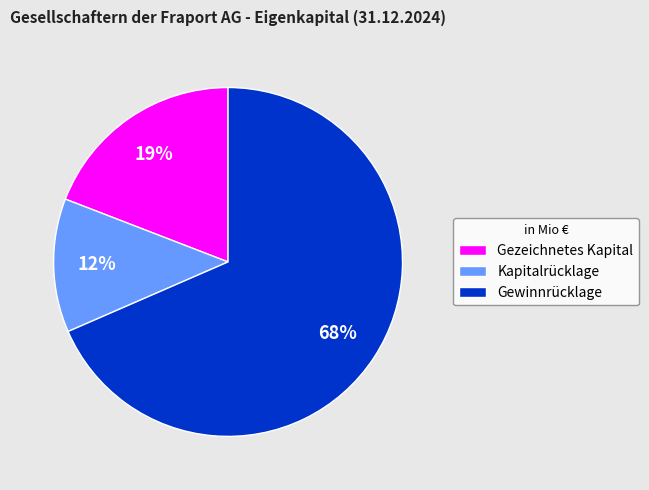

True or false: Kapitalrücklage accounts for 12% of the total.

True